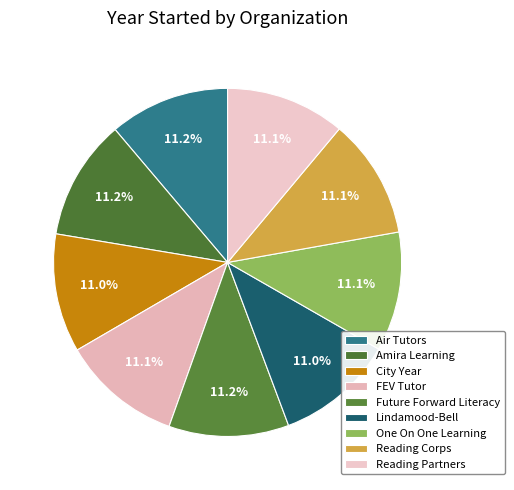

What is the ratio of the value at Reading Corps to the value at Lindamood-Bell?

1.0